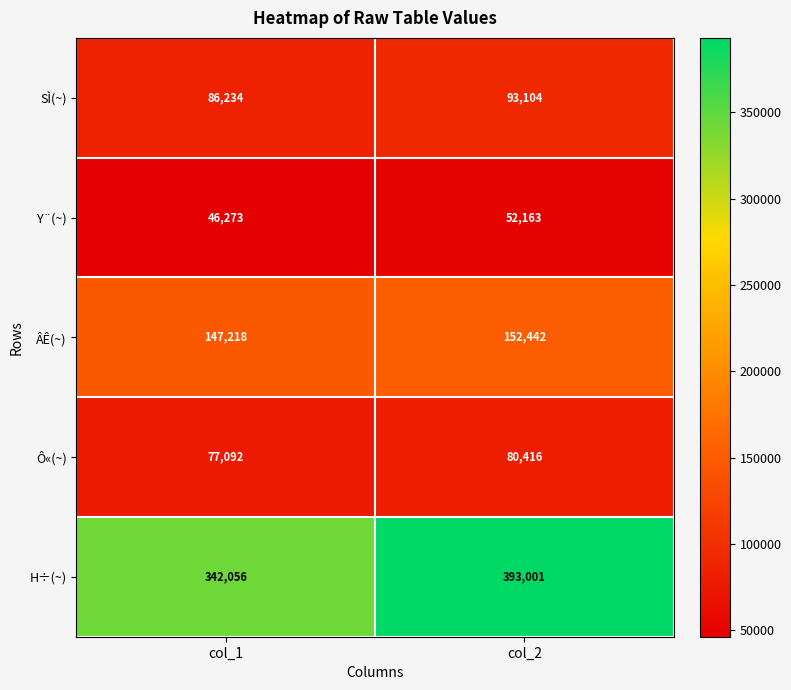

What is the approximate value of Y¨(~) at col_2?

52163